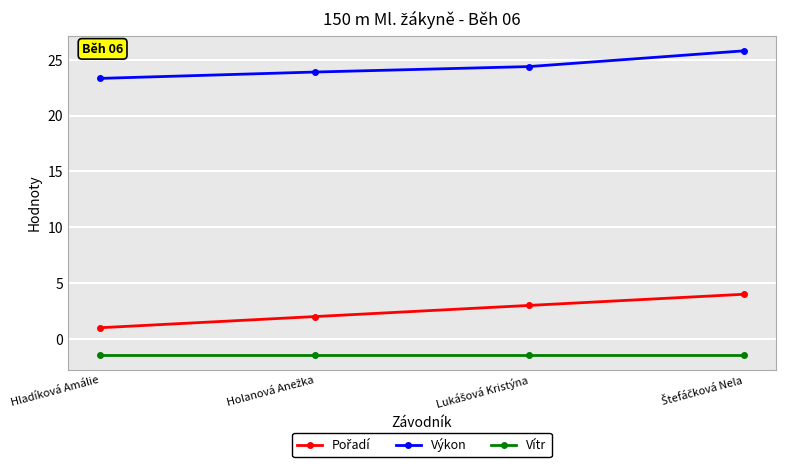

What is the greatest value displayed?

25.8